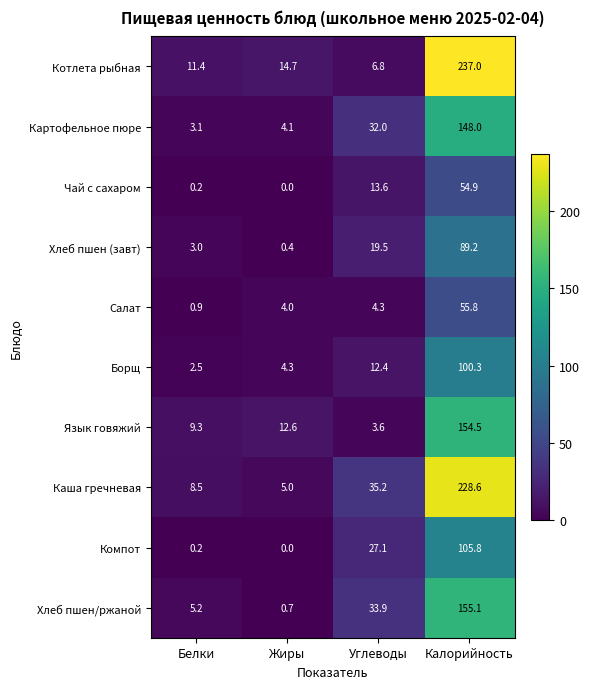

At which label does Чай с сахаром first exceed 13?

Углеводы